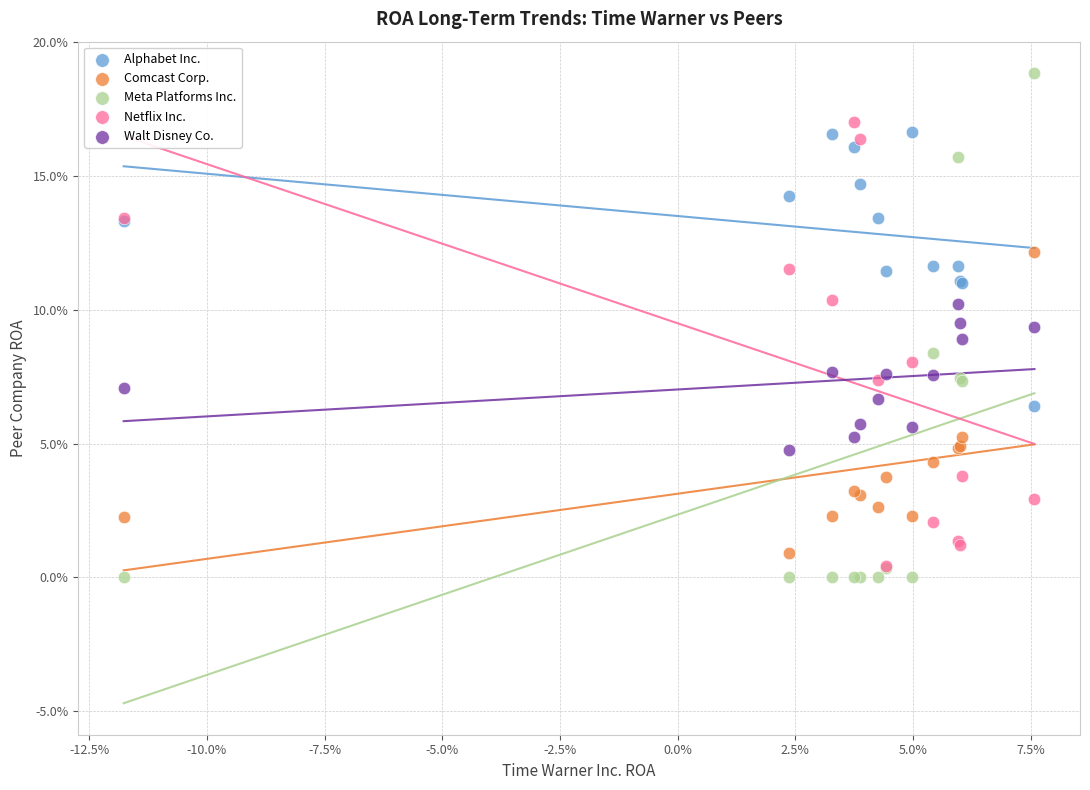

What are all the series names shown in the legend?

Alphabet Inc., Comcast Corp., Meta Platforms Inc., Netflix Inc., Walt Disney Co.